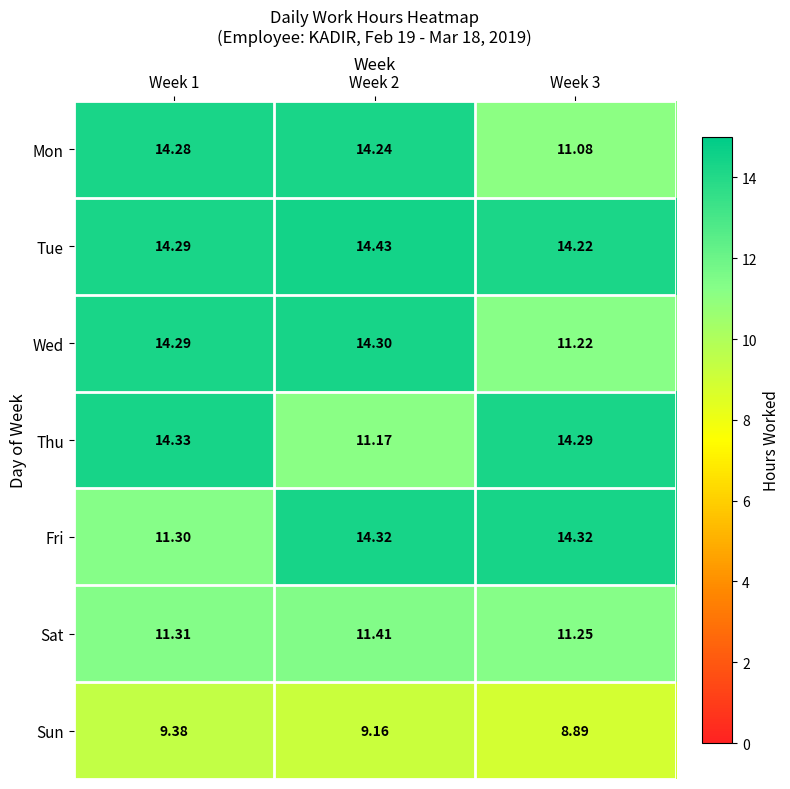

At how many categories does at least one series exceed 14?

3